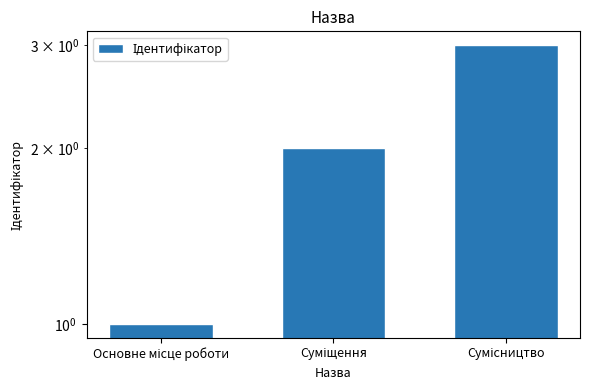

The value at Основне місце роботи is 1. True or false?

True